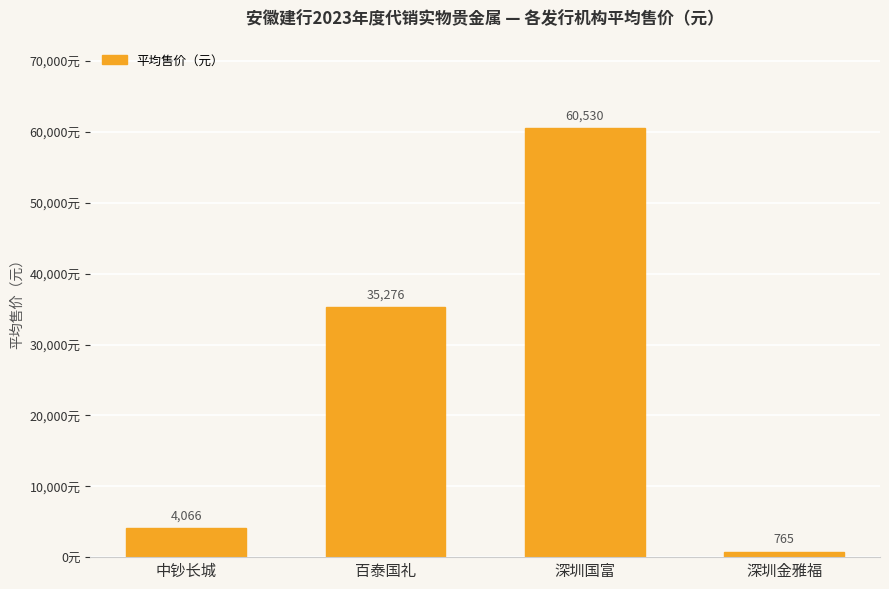

Rank the categories by value from lowest to highest.

深圳金雅福, 中钞长城, 百泰国礼, 深圳国富